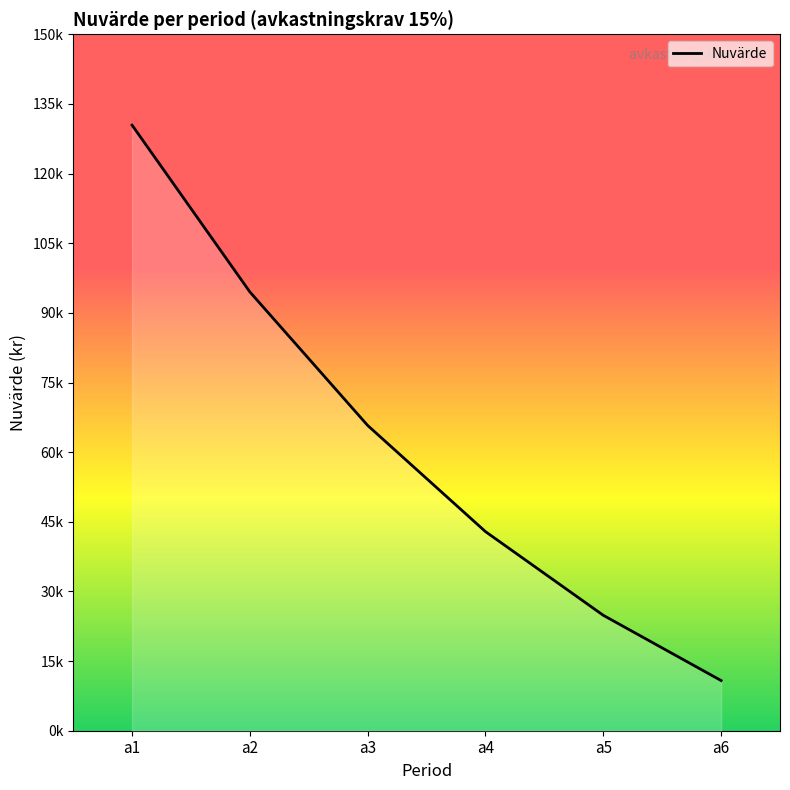

What is the greatest value displayed?

130440.0